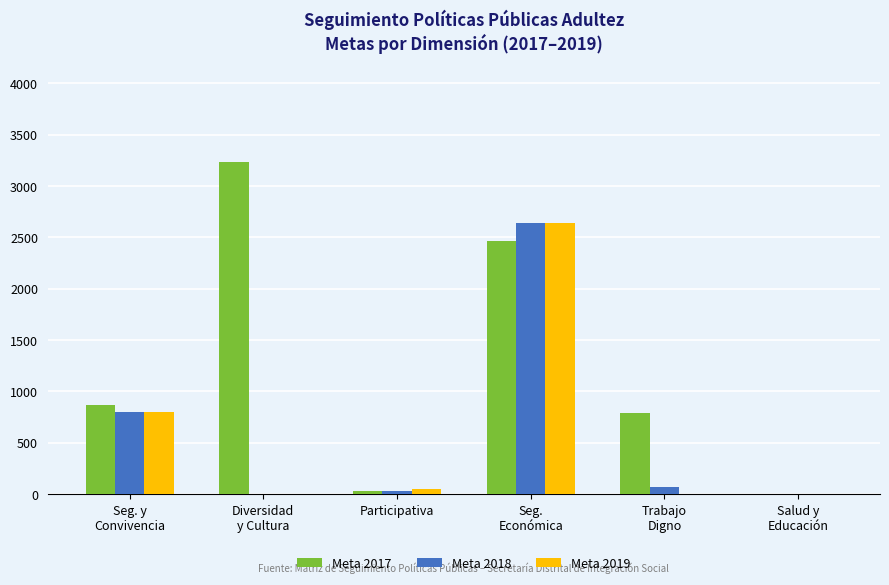

Does the chart contain stacked bars?

No